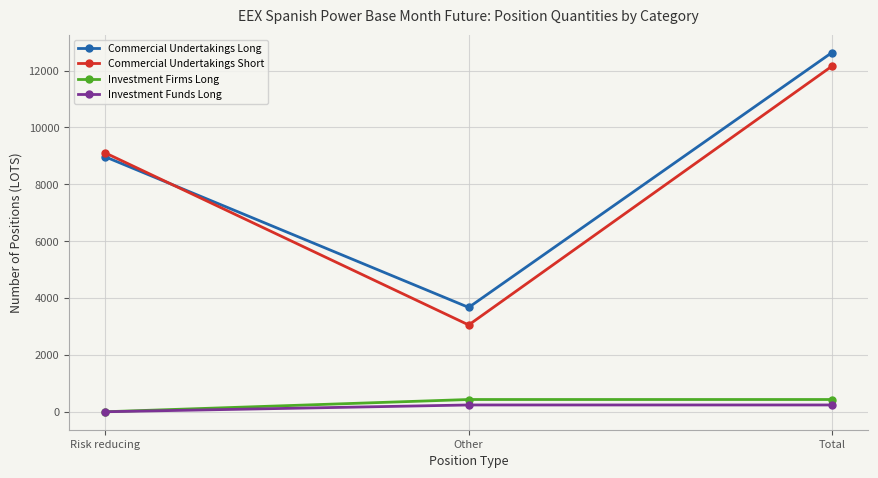

Between Other and Total, which series saw the biggest shift?

Commercial Undertakings Short